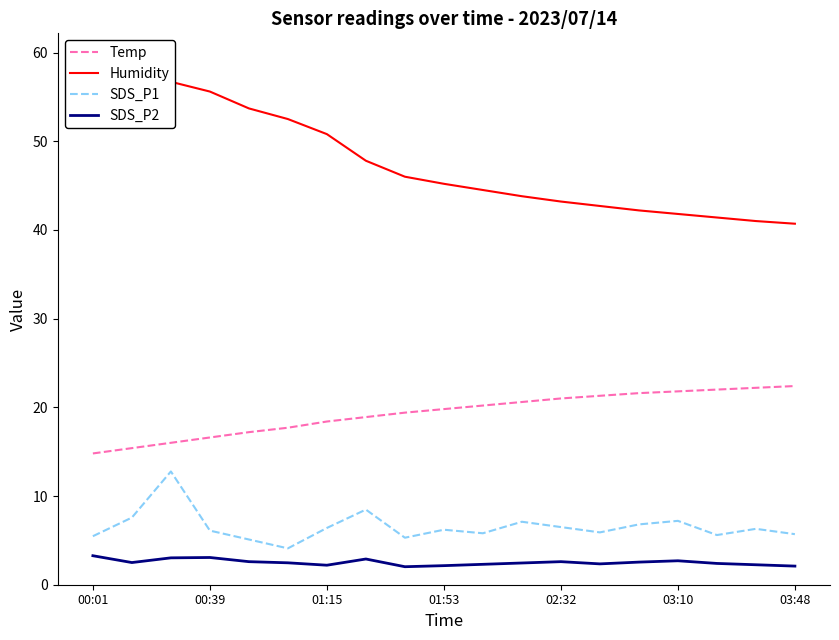

What is the difference between the maximum and minimum values in the Temp series?

7.6